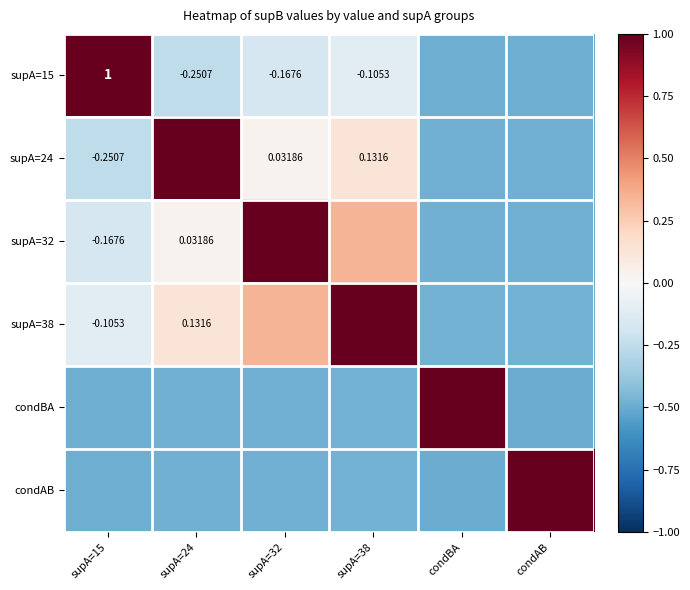

At how many categories does at least one series exceed 0?

6